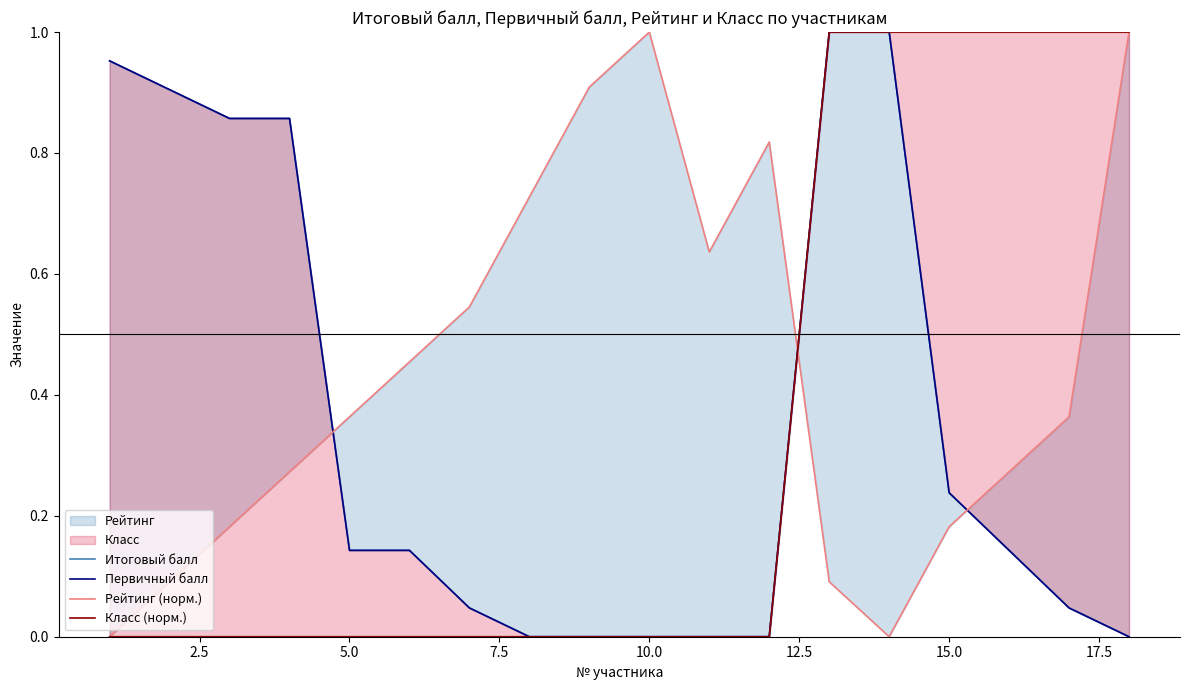

How many data points in Итоговый балл are above 0?

12